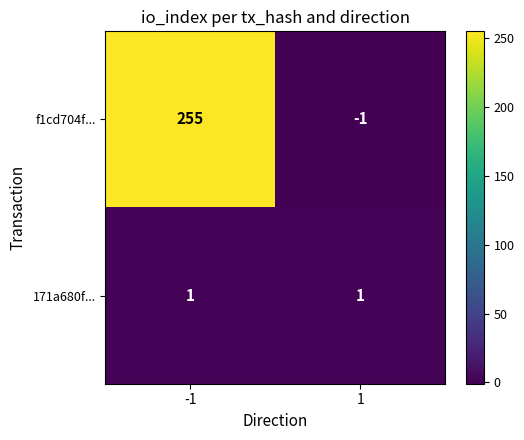

The f1cd704f... series shows -1 at 1. True or false?

True